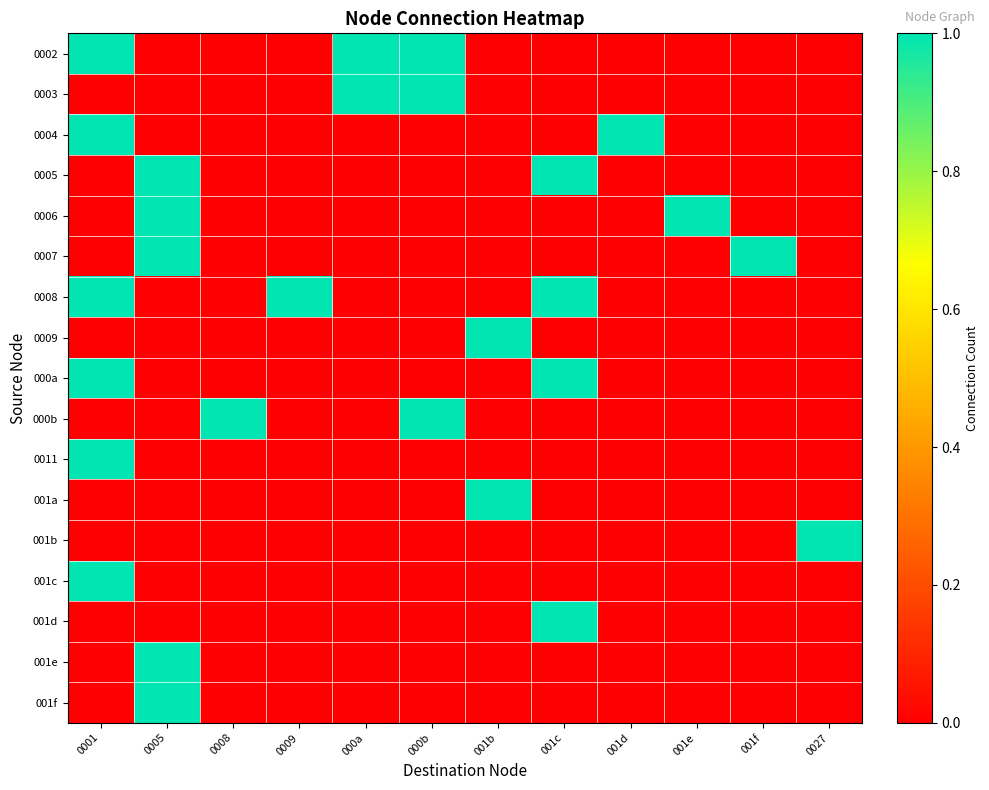

Reading left to right, transcribe all the data shown in this chart.

0002: 0001=1	0005=0	0008=0	0009=0	000a=1	000b=1	001b=0	001c=0	001d=0	001e=0	001f=0	0027=0
0003: 0001=0	0005=0	0008=0	0009=0	000a=1	000b=1	001b=0	001c=0	001d=0	001e=0	001f=0	0027=0
0004: 0001=1	0005=0	0008=0	0009=0	000a=0	000b=0	001b=0	001c=0	001d=1	001e=0	001f=0	0027=0
0005: 0001=0	0005=1	0008=0	0009=0	000a=0	000b=0	001b=0	001c=1	001d=0	001e=0	001f=0	0027=0
0006: 0001=0	0005=1	0008=0	0009=0	000a=0	000b=0	001b=0	001c=0	001d=0	001e=1	001f=0	0027=0
0007: 0001=0	0005=1	0008=0	0009=0	000a=0	000b=0	001b=0	001c=0	001d=0	001e=0	001f=1	0027=0
0008: 0001=1	0005=0	0008=0	0009=1	000a=0	000b=0	001b=0	001c=1	001d=0	001e=0	001f=0	0027=0
0009: 0001=0	0005=0	0008=0	0009=0	000a=0	000b=0	001b=1	001c=0	001d=0	001e=0	001f=0	0027=0
000a: 0001=1	0005=0	0008=0	0009=0	000a=0	000b=0	001b=0	001c=1	001d=0	001e=0	001f=0	0027=0
000b: 0001=0	0005=0	0008=1	0009=0	000a=0	000b=1	001b=0	001c=0	001d=0	001e=0	001f=0	0027=0
0011: 0001=1	0005=0	0008=0	0009=0	000a=0	000b=0	001b=0	001c=0	001d=0	001e=0	001f=0	0027=0
001a: 0001=0	0005=0	0008=0	0009=0	000a=0	000b=0	001b=1	001c=0	001d=0	001e=0	001f=0	0027=0
001b: 0001=0	0005=0	0008=0	0009=0	000a=0	000b=0	001b=0	001c=0	001d=0	001e=0	001f=0	0027=1
001c: 0001=1	0005=0	0008=0	0009=0	000a=0	000b=0	001b=0	001c=0	001d=0	001e=0	001f=0	0027=0
001d: 0001=0	0005=0	0008=0	0009=0	000a=0	000b=0	001b=0	001c=1	001d=0	001e=0	001f=0	0027=0
001e: 0001=0	0005=1	0008=0	0009=0	000a=0	000b=0	001b=0	001c=0	001d=0	001e=0	001f=0	0027=0
001f: 0001=0	0005=1	0008=0	0009=0	000a=0	000b=0	001b=0	001c=0	001d=0	001e=0	001f=0	0027=0